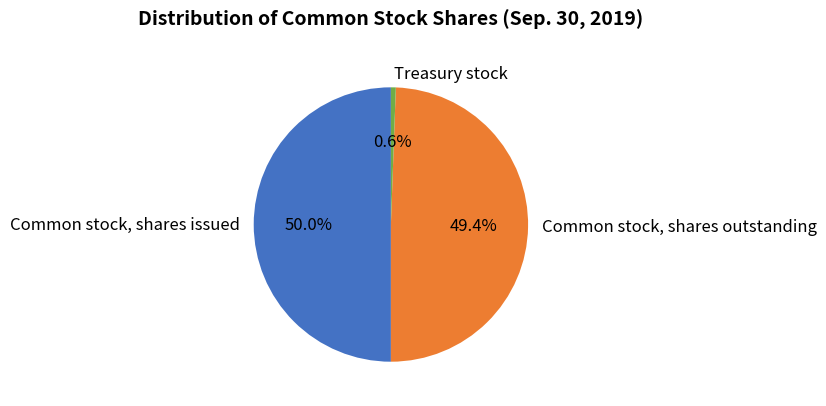

Does Treasury stock represent more than half of the total?

No